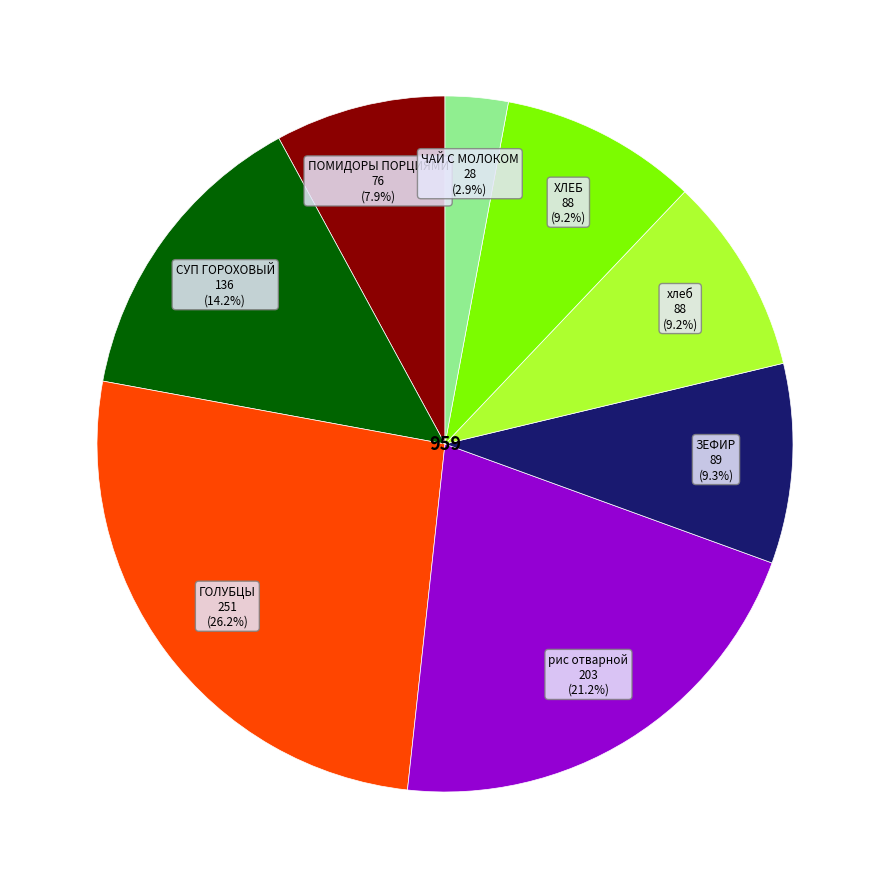

Is there a majority slice in this chart?

No